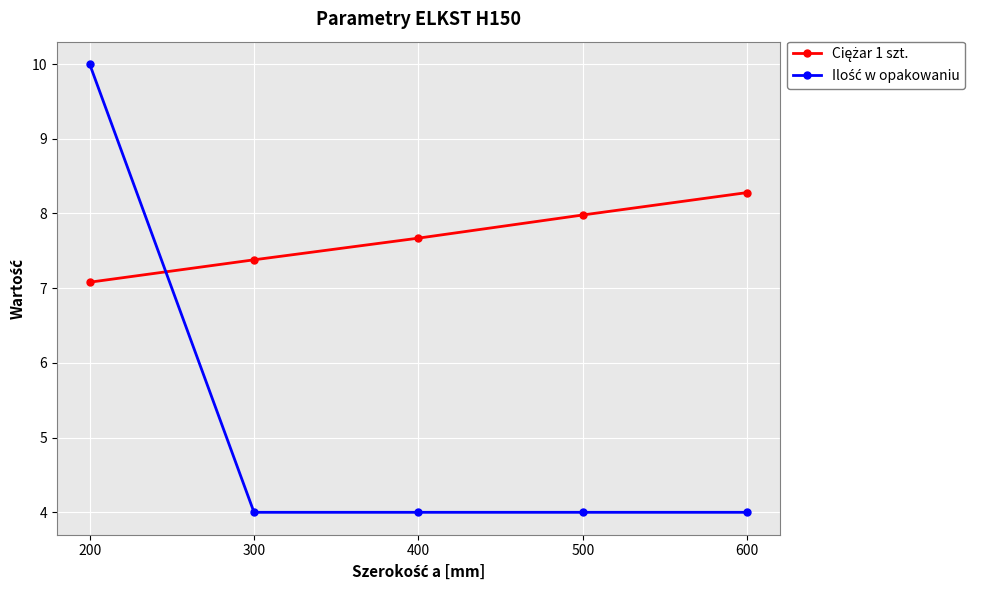

What is the minimum value shown in the chart?

4.0